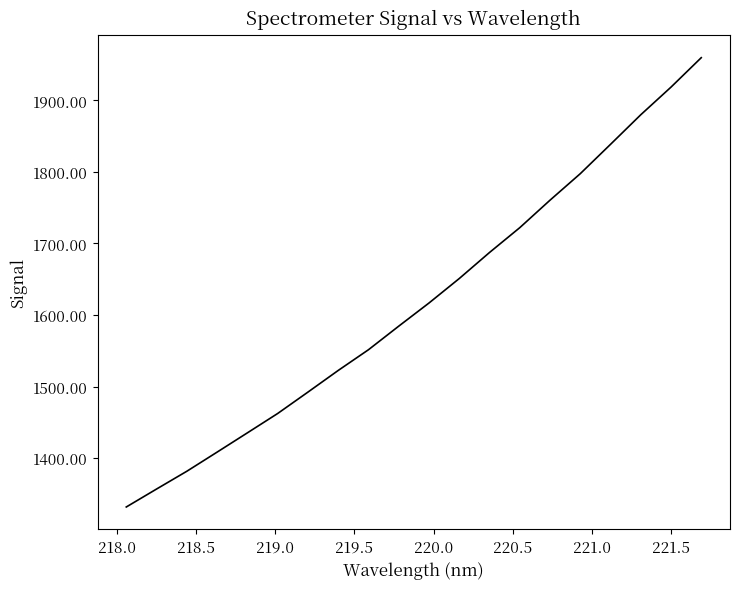

What is the minimum value shown in the chart?

1332.0